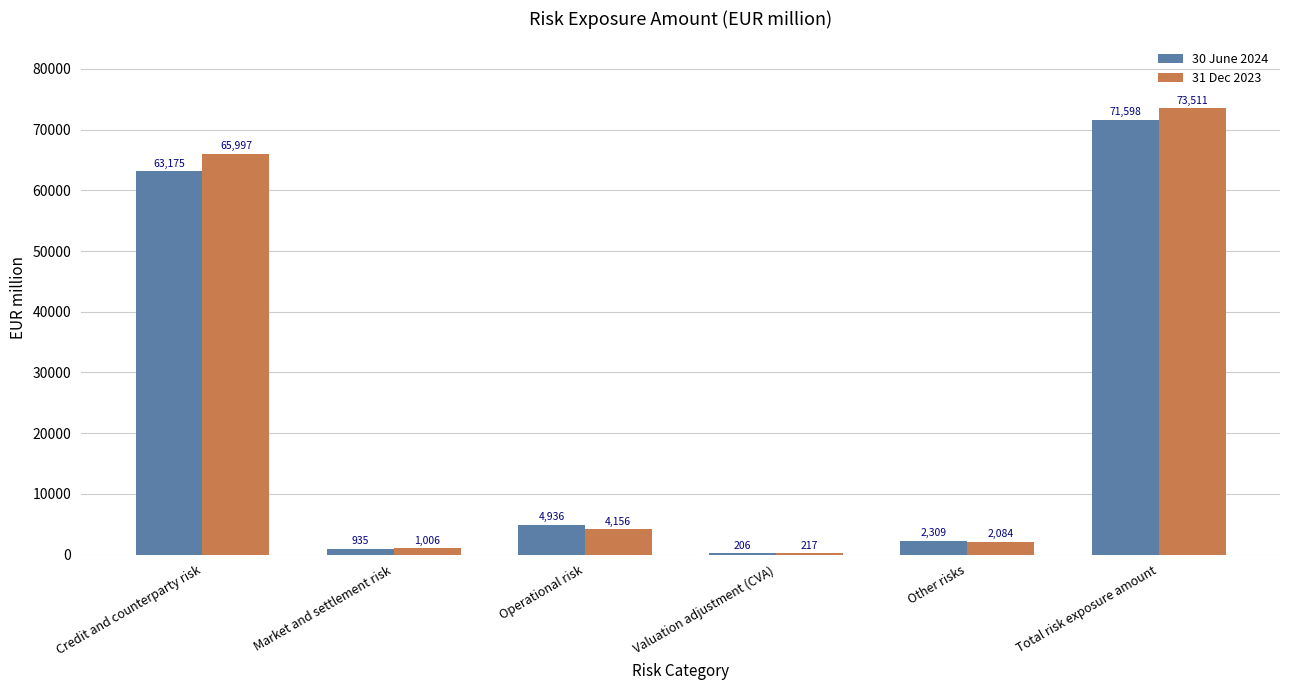

What is the approximate value of 31 Dec 2023 at Total risk exposure amount?

73510.5